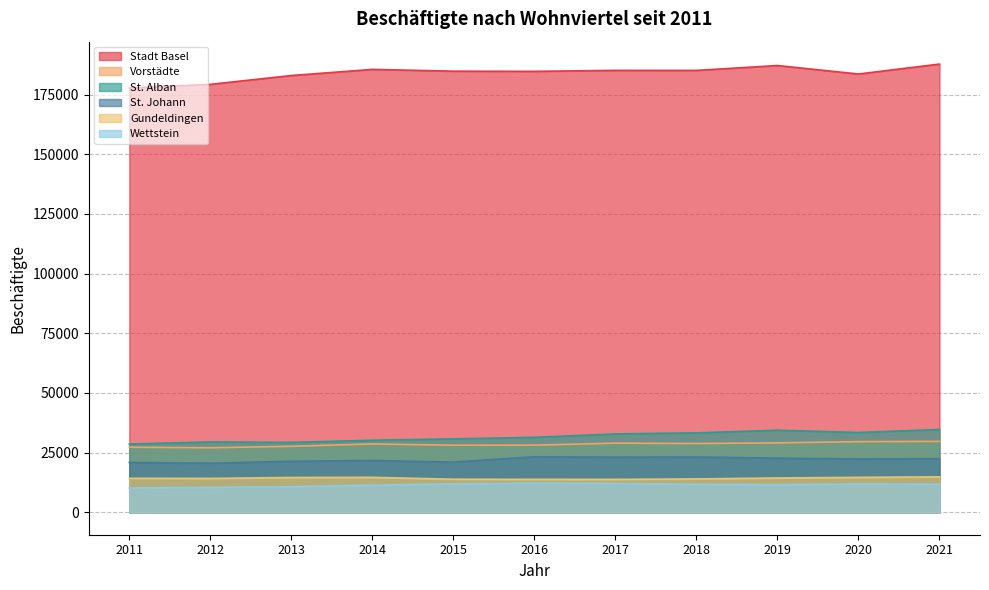

Rank the categories by St. Johann value from highest to lowest.

2016, 2018, 2017, 2019, 2021, 2020, 2014, 2013, 2015, 2011, 2012